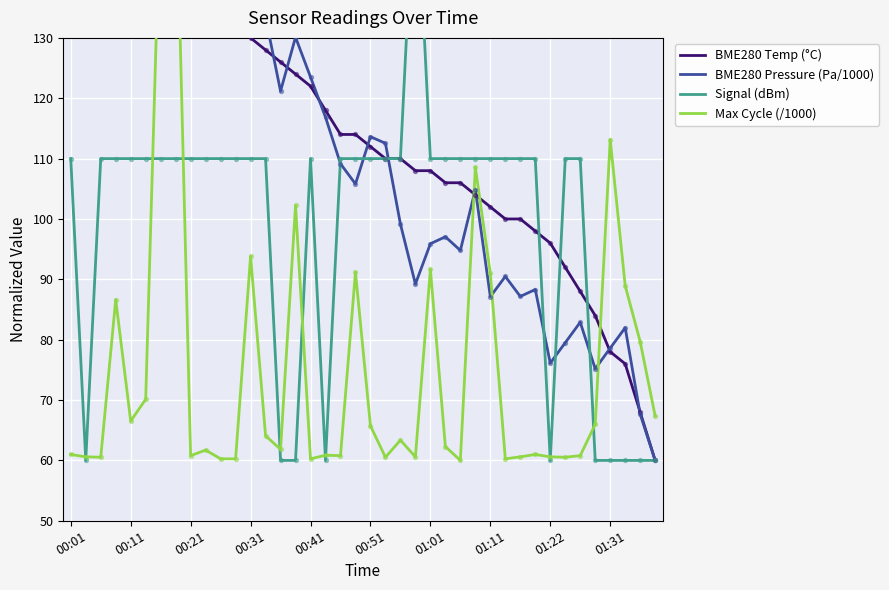

What is the total value across all series at 37?

306.9